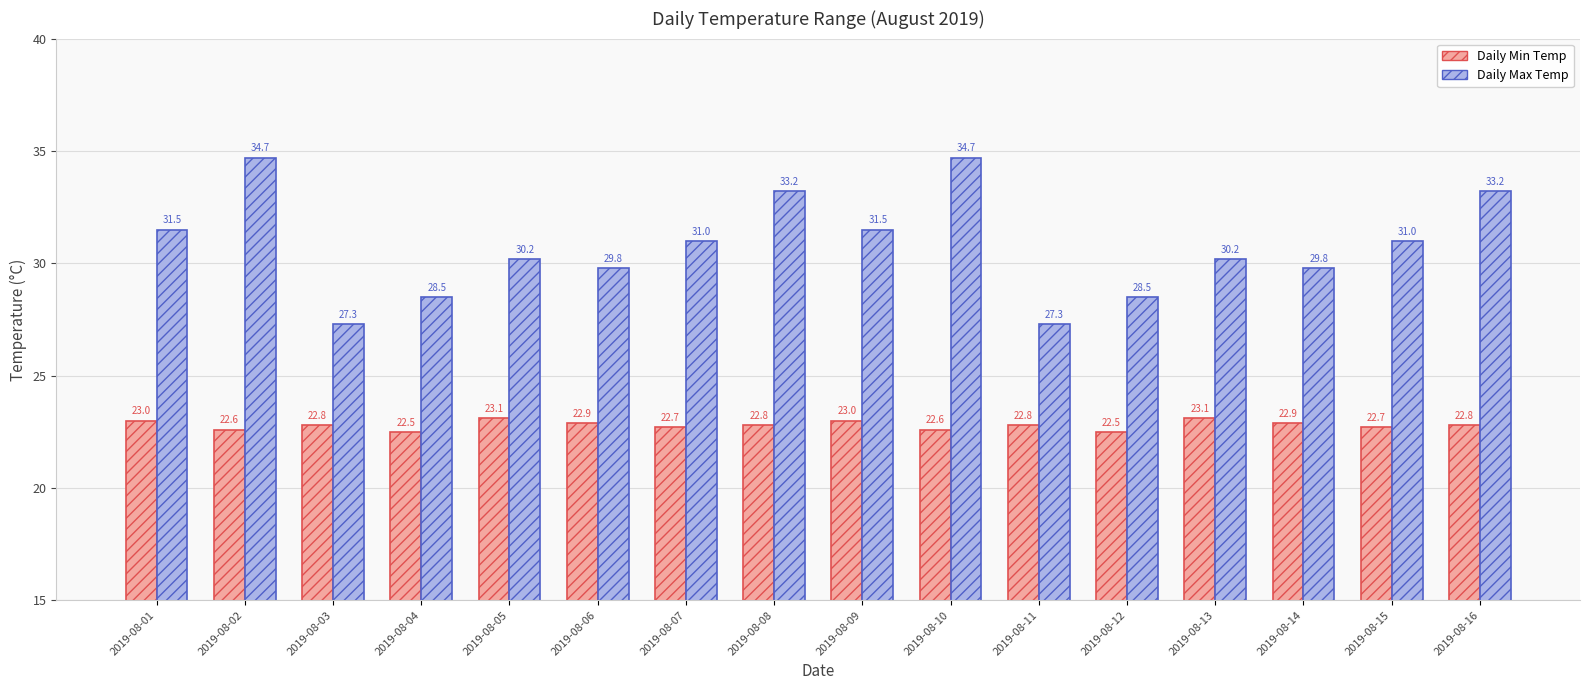

Which series has the largest range (max minus min)?

Daily Max Temp